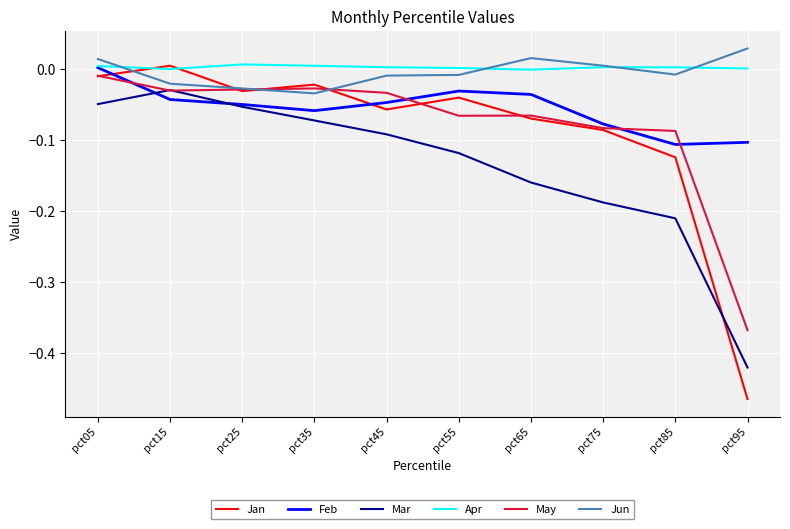

At which label does Feb reach its peak?

pct05